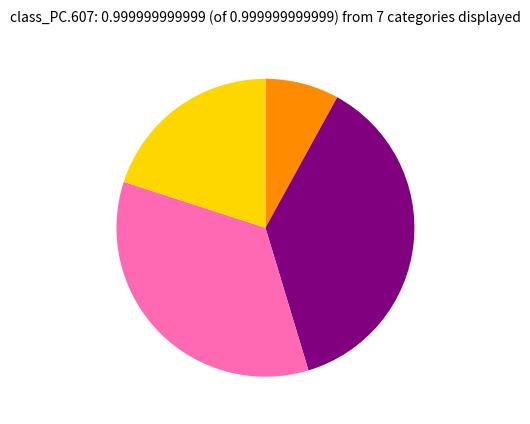

Is there any slice that represents more than half of the pie?

No